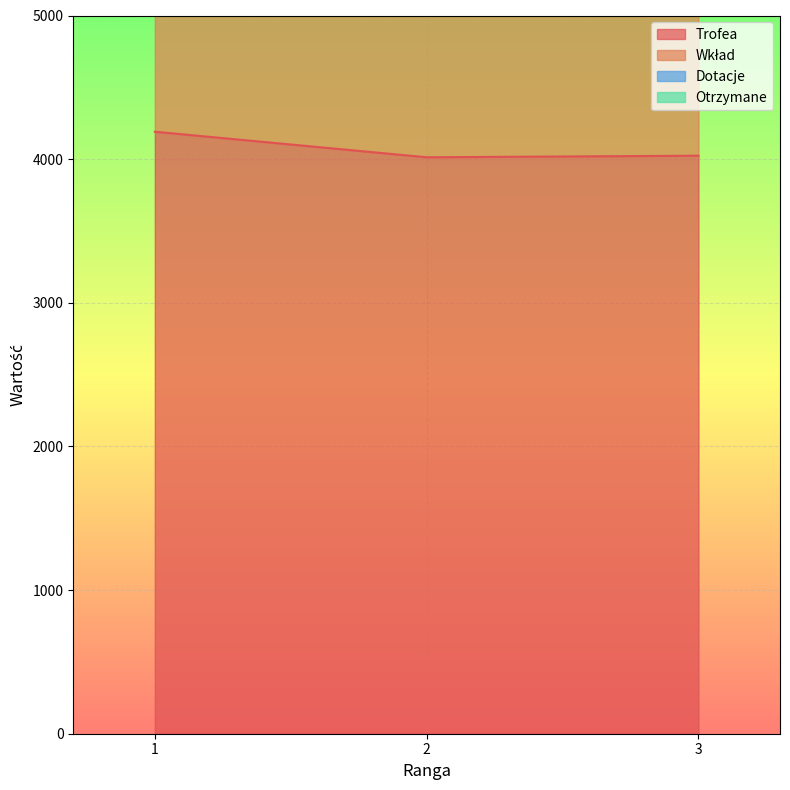

Read the Trofea value at 1, to the nearest 10.

4190